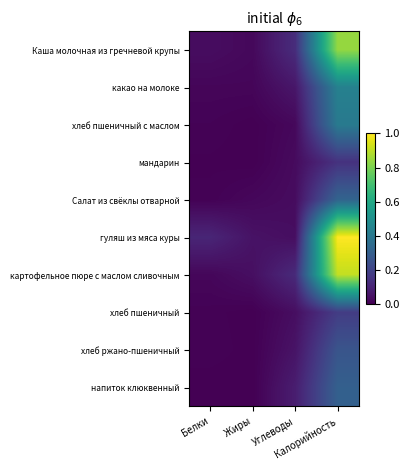

Between Калорийность and Жиры, which is larger?

Калорийность